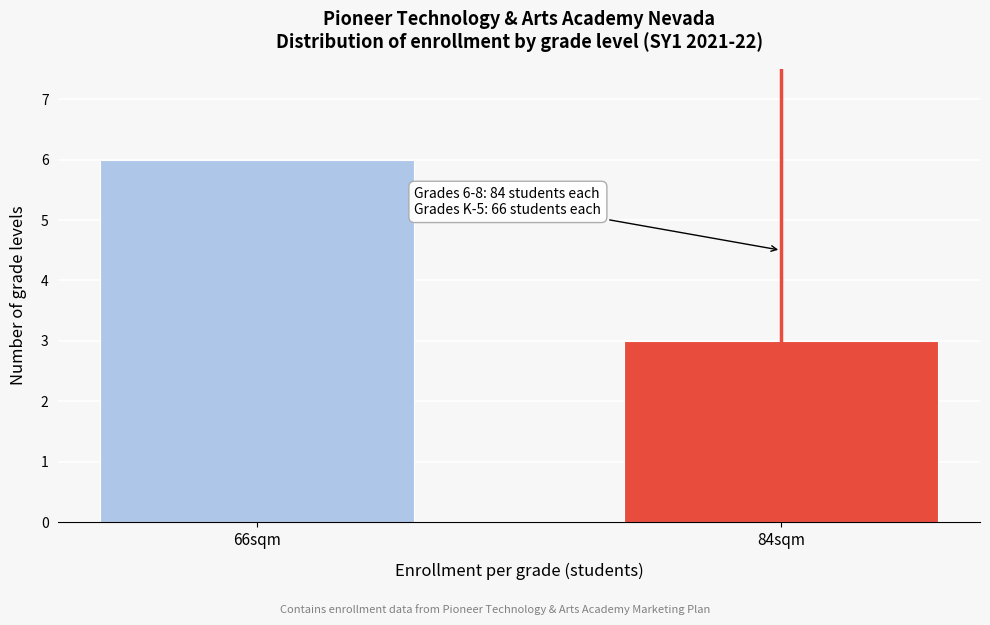

Reading left to right, what are all the values shown in this chart?

6	3